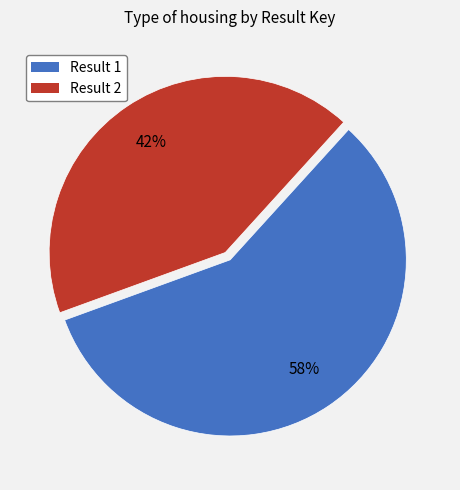

Rank the categories by value from highest to lowest.

Result 1, Result 2